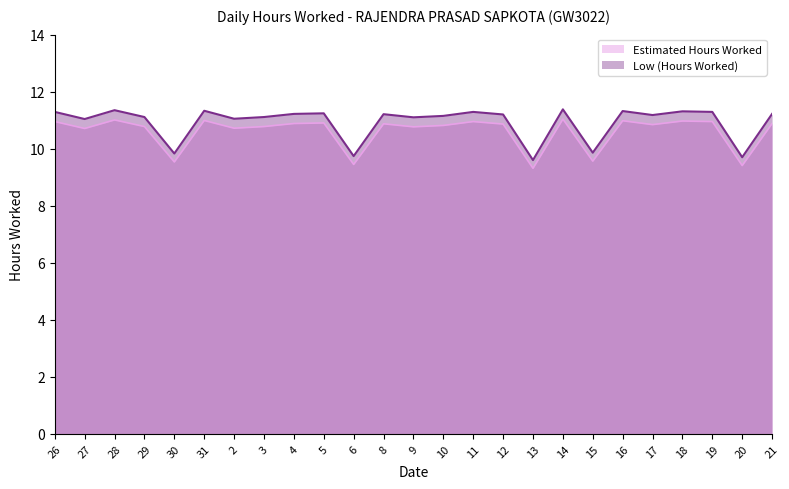

Approximately how many times larger is the value at 28 compared to 15?

1.2